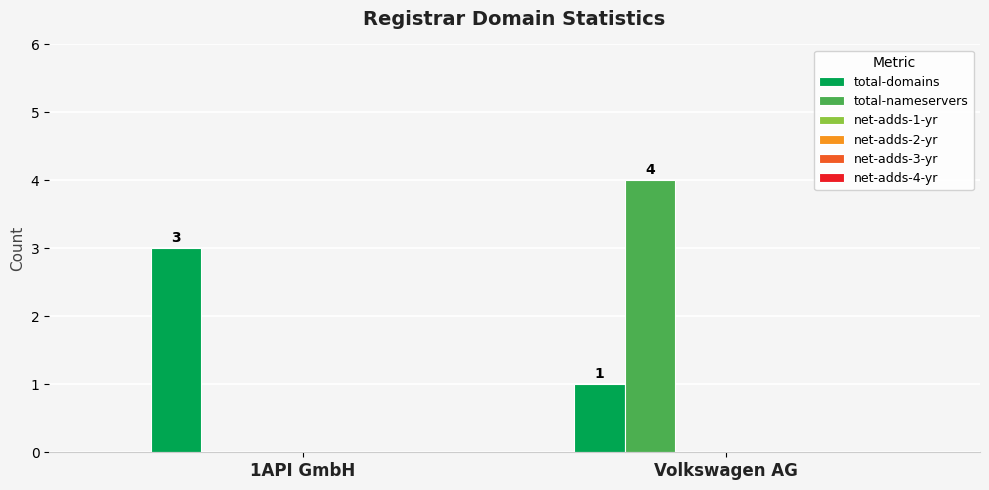

What is the average value of the total-nameservers series?

2